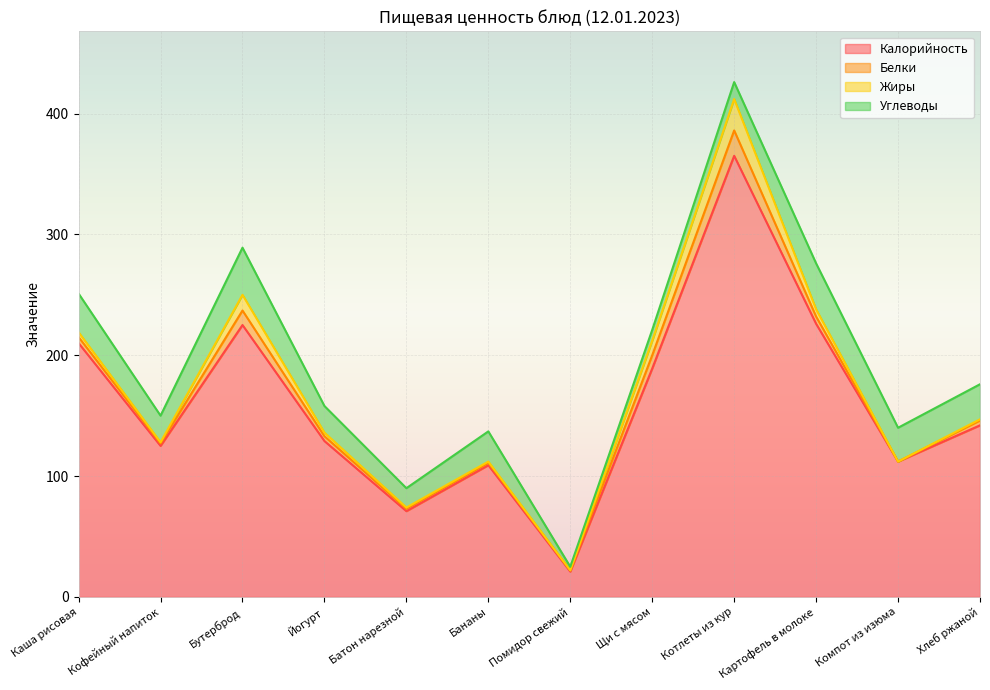

Which series has the largest total across all categories?

Калорийность